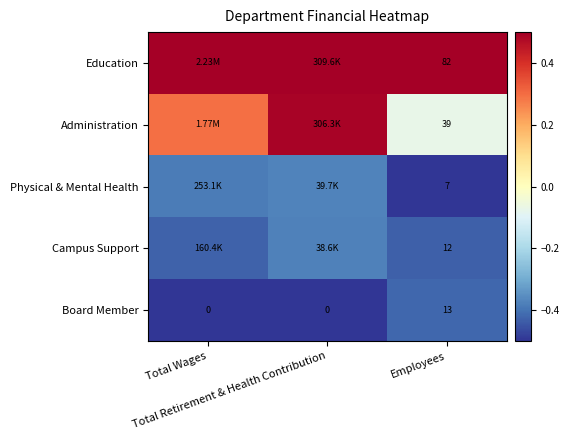

What is the sum of the Administration values at Total Retirement & Health Contribution and Total Wages?

0.8